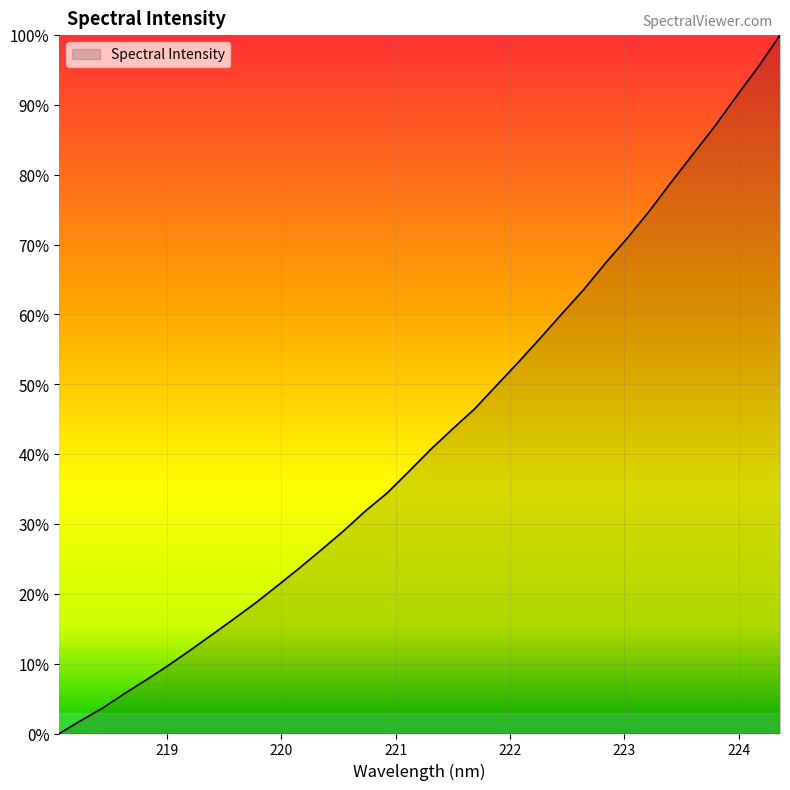

What is the difference between the maximum and minimum values?

100.0